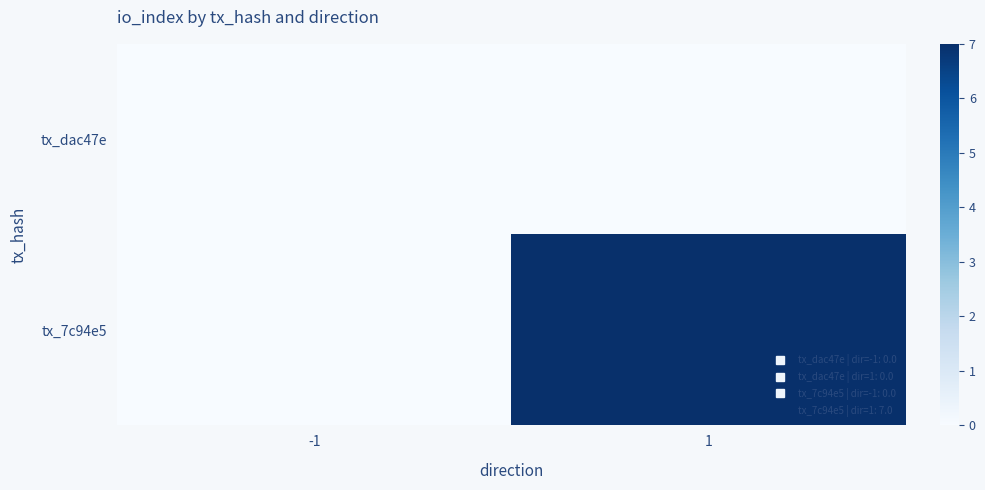

Rank the series by their average value, from lowest to highest.

tx_dac47e, tx_7c94e5